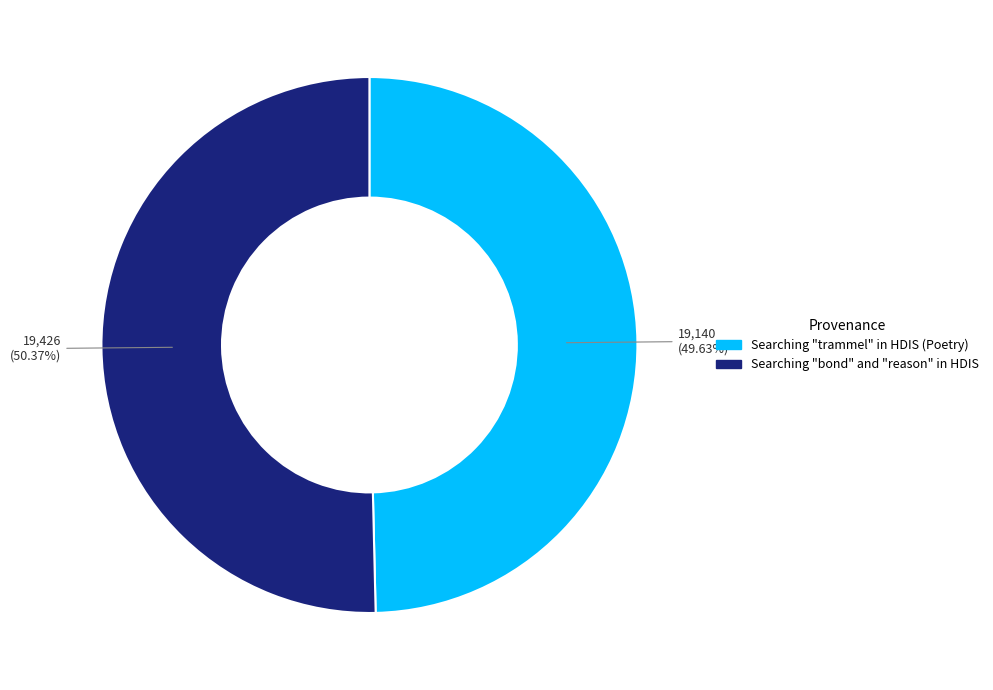

How many segments does this pie chart have?

2